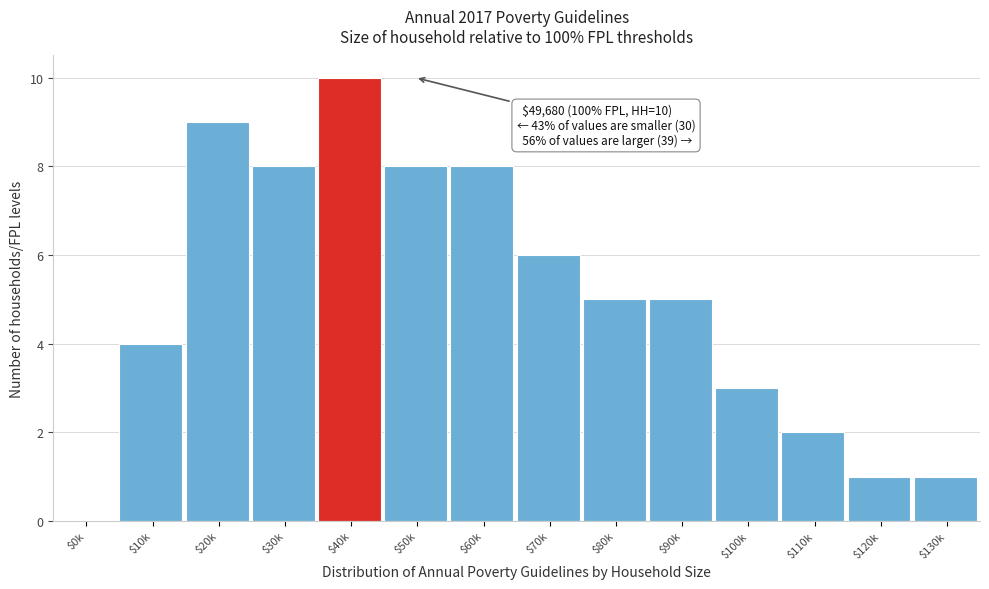

What is the sum of all values?

70